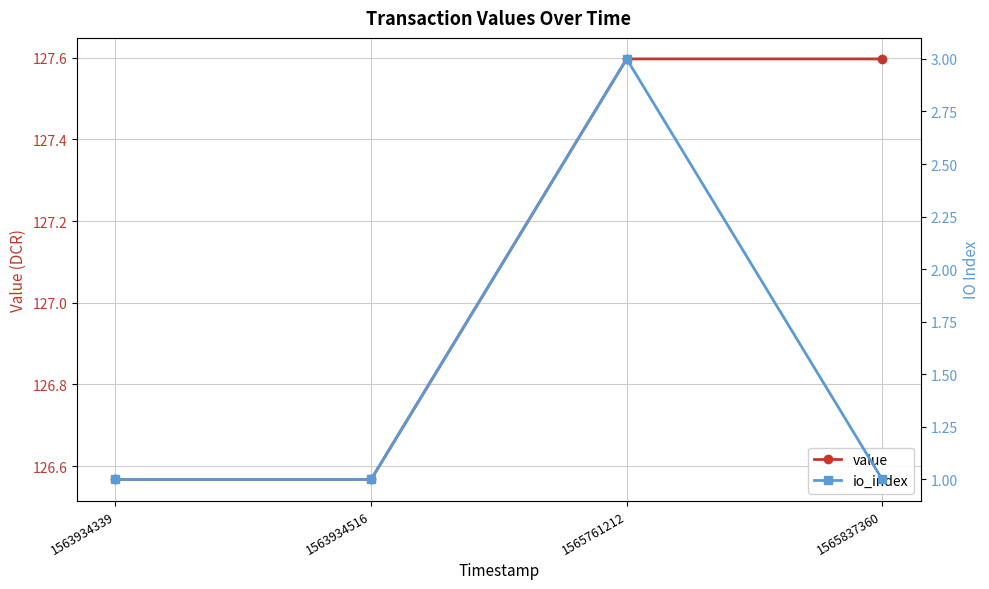

What is the sum of all value values?

508.3